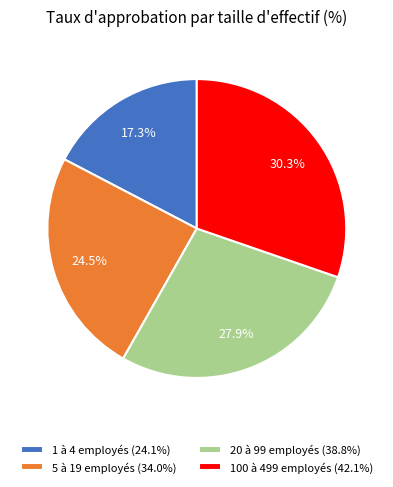

Which slice is the smallest?

1 à 4 employés